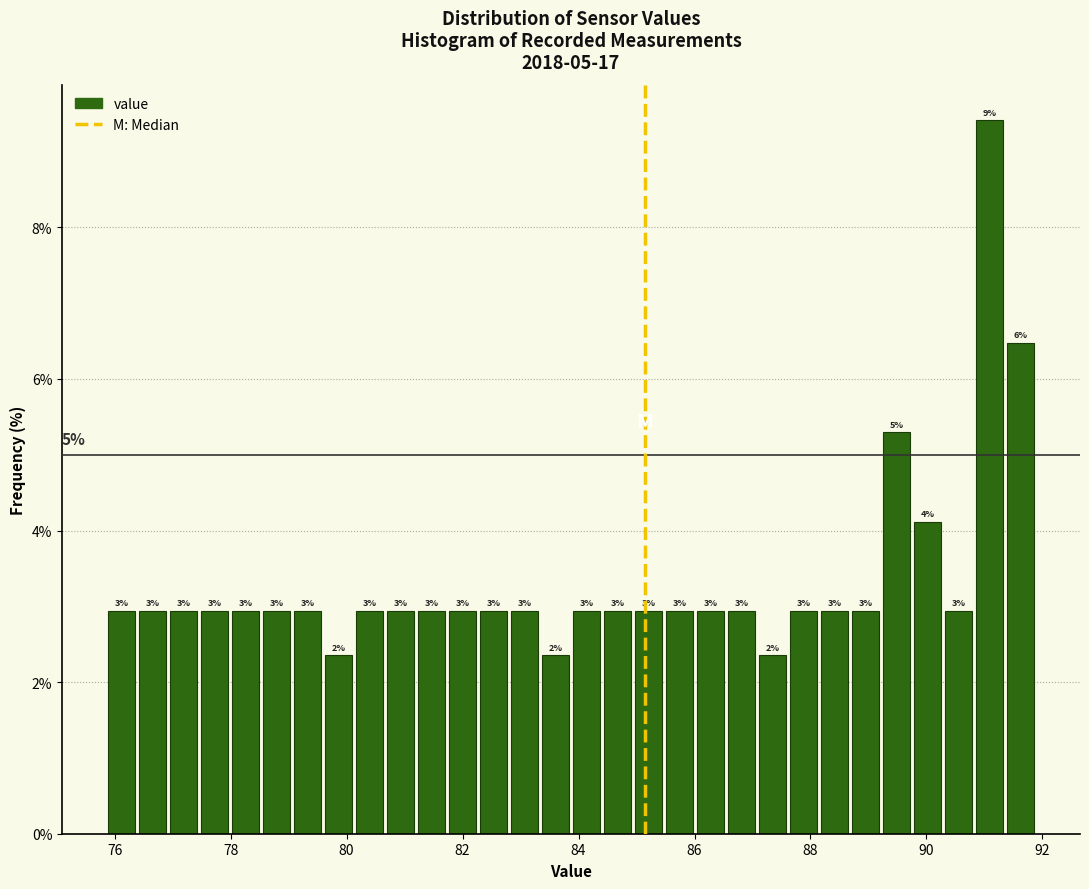

Read against the x-axis, roughly where is the centre of the tallest bar?

91.0